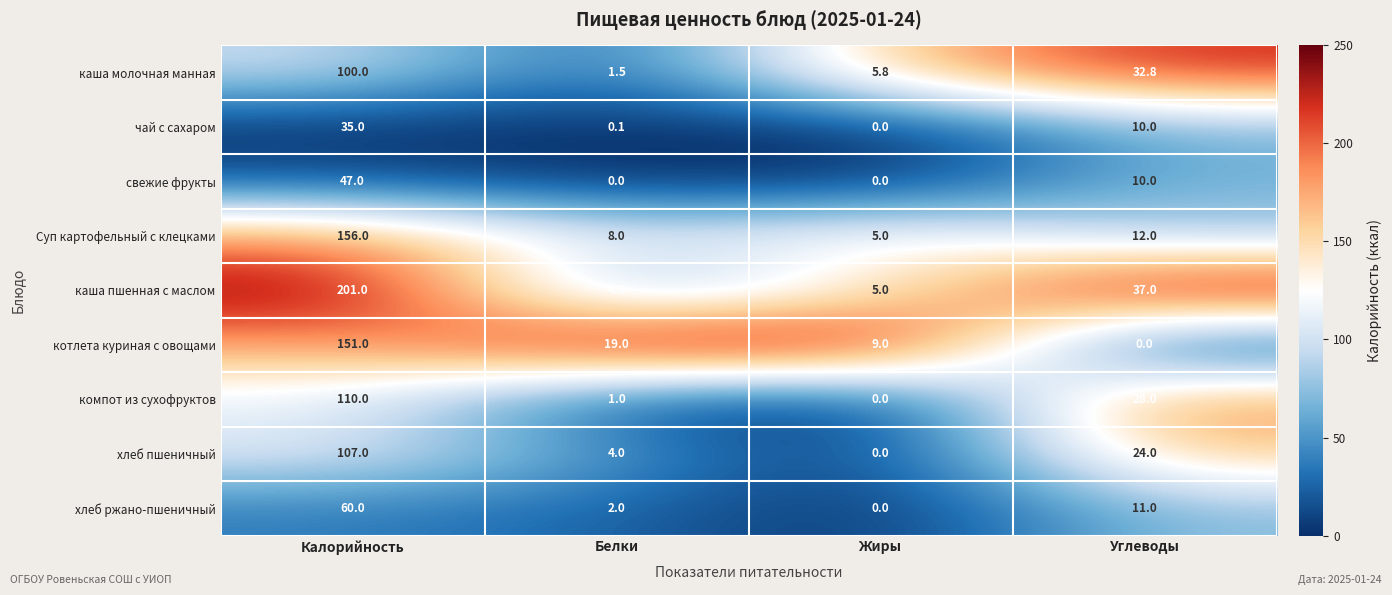

Which series changed the most between Калорийность and Белки?

каша пшенная с маслом